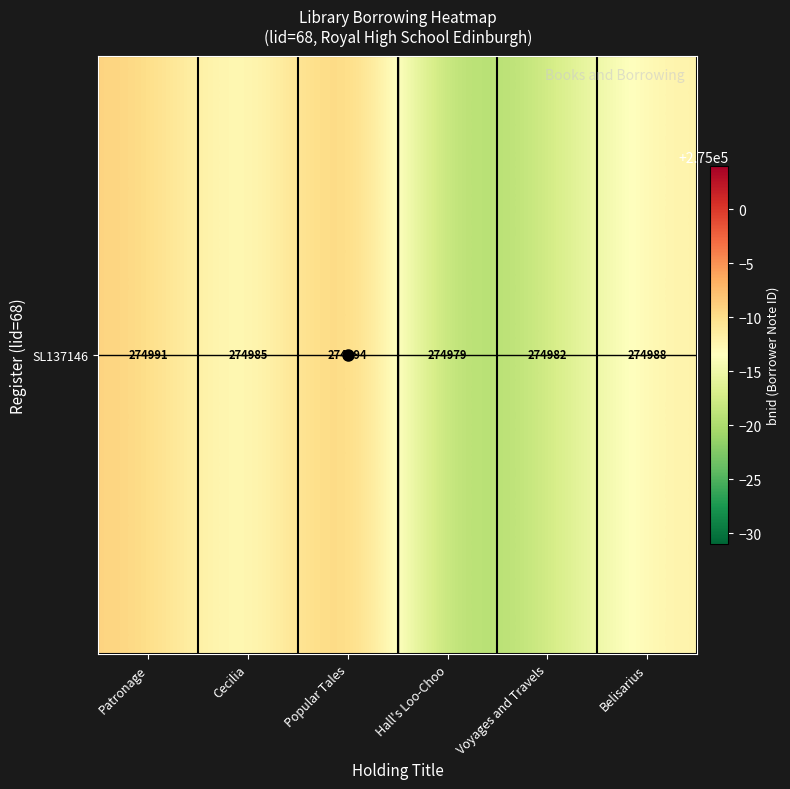

The chart shows a value of 141071 at Patronage. True or false?

False